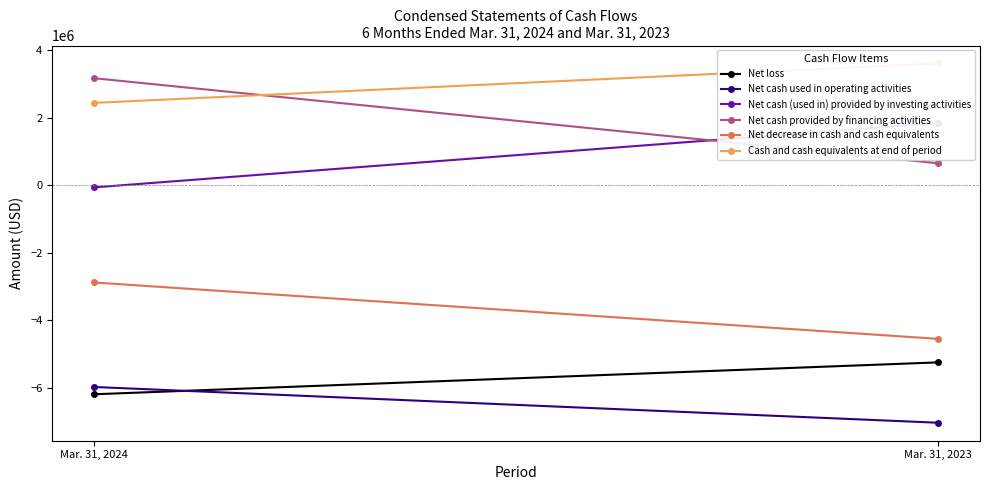

What is the difference between the Cash and cash equivalents at end of period values at Mar. 31, 2023 and Mar. 31, 2024?

1167508